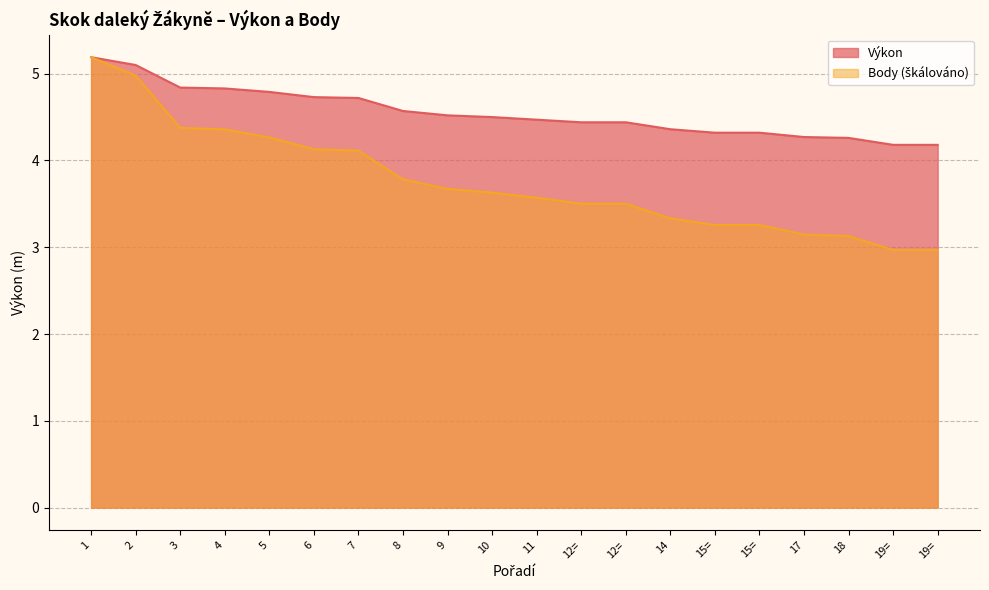

True or false: Výkon has a value of 1.7 at 10.

False